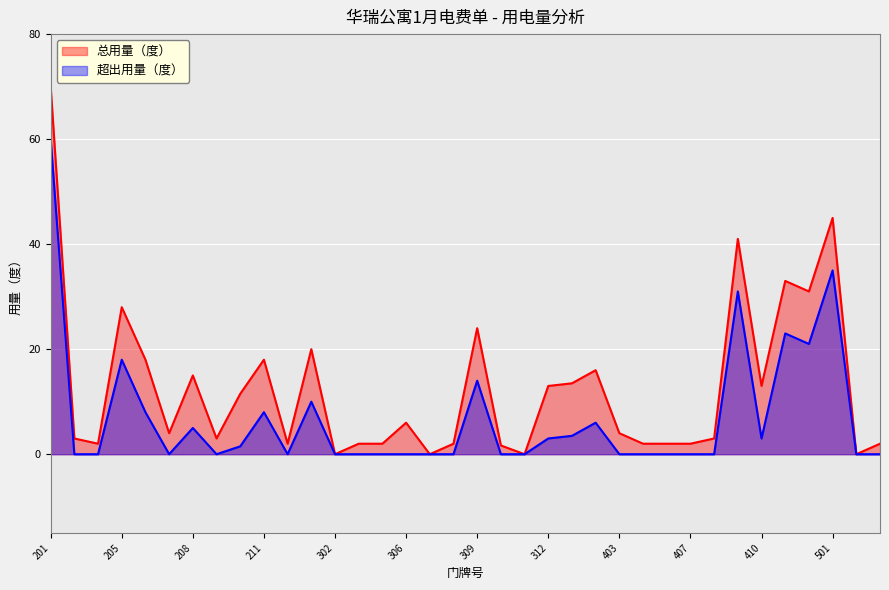

At 409, list the series in order from largest to smallest.

总用量（度）, 超出用量（度）